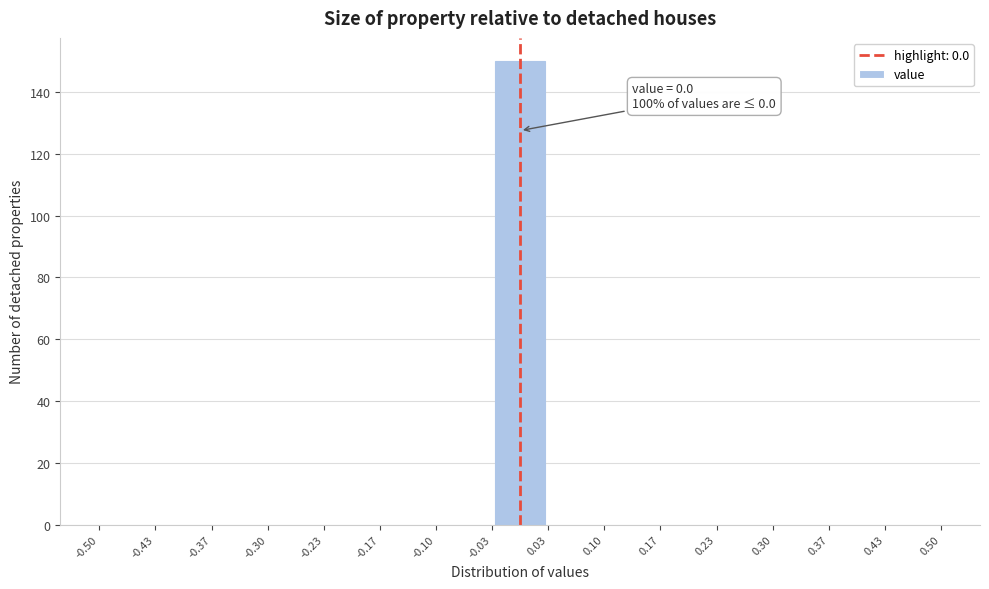

Which range on the x-axis has the tallest bar?

-0.03 to 0.03